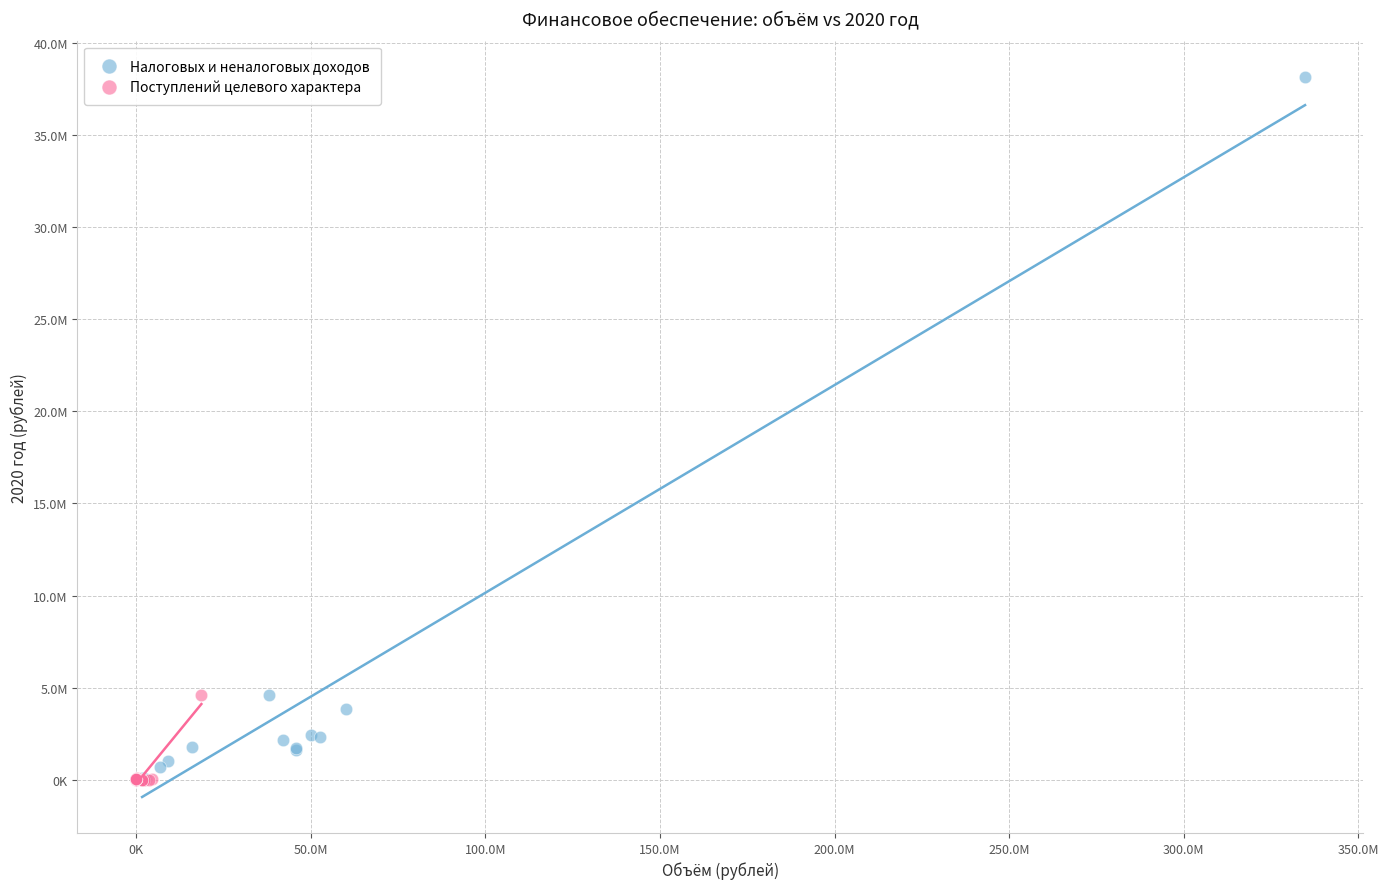

Which series reaches the maximum Y coordinate?

Налоговых и неналоговых доходов